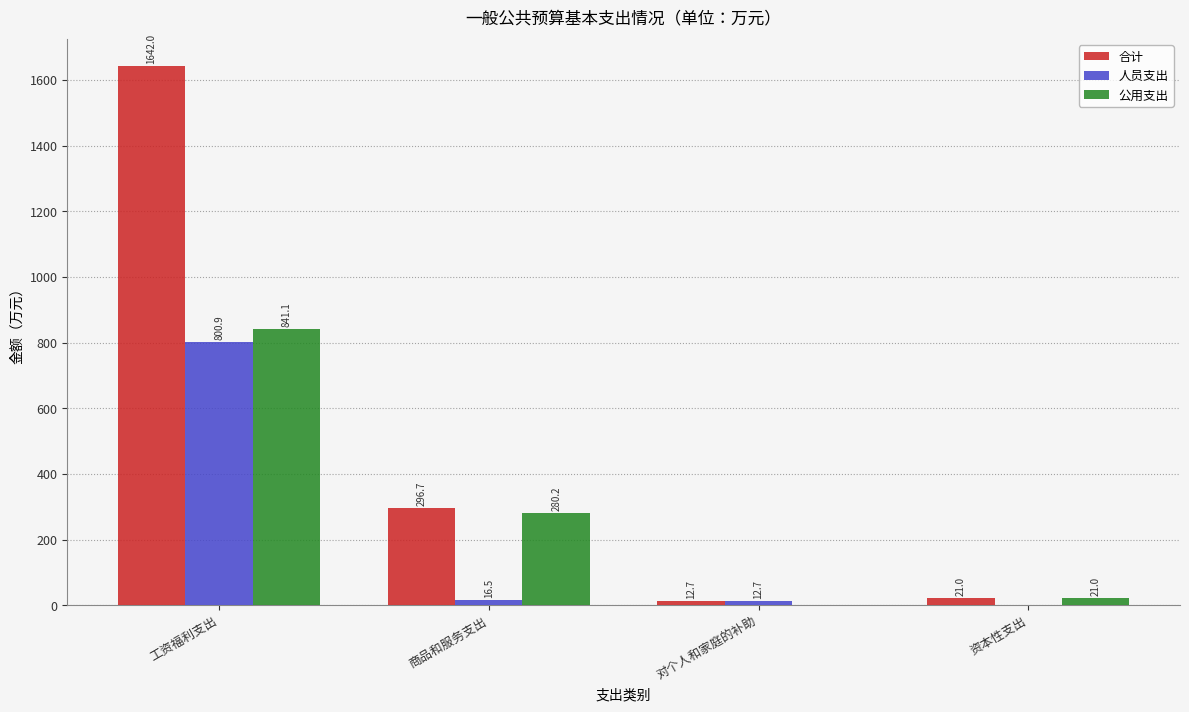

What is the average value of the 合计 series?

493.1